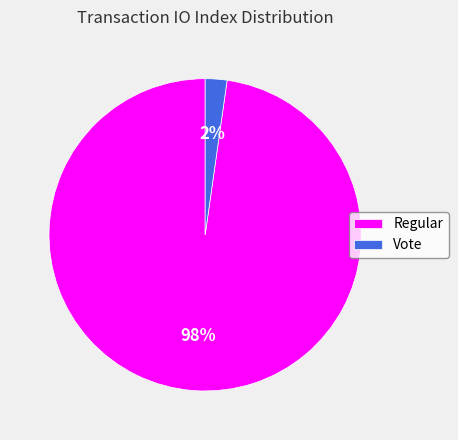

What is the largest slice in the pie chart?

Regular